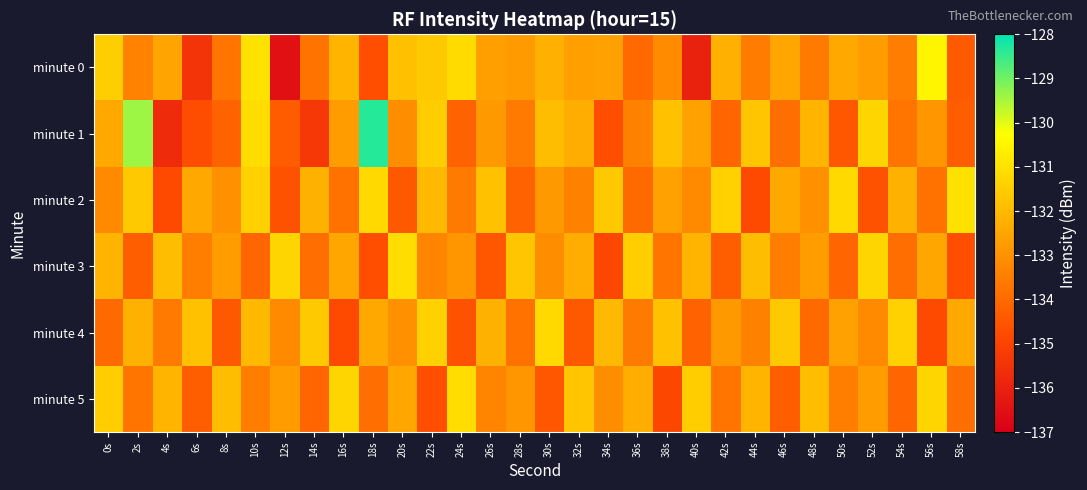

Reading left to right, what are all the values shown in this chart?

minute 0: 0s=-131.5	2s=-133.4	4s=-132.5	6s=-135.5	8s=-133.7	10s=-131.0	12s=-136.5	14s=-133.8	16s=-132.1	18s=-134.7	20s=-131.8	22s=-131.6	24s=-131.1	26s=-132.7	28s=-132.8	30s=-132.2	32s=-132.7	34s=-132.6	36s=-134.0	38s=-133.1	40s=-136.0	42s=-132.2	44s=-133.5	46s=-132.5	48s=-133.6	50s=-132.4	52s=-132.7	54s=-133.5	56s=-130.5	58s=-134.4
minute 1: 0s=-132.4	2s=-129.4	4s=-135.7	6s=-134.7	8s=-134.2	10s=-131.1	12s=-134.4	14s=-135.3	16s=-132.7	18s=-128.3	20s=-133.1	22s=-131.5	24s=-134.2	26s=-132.8	28s=-133.6	30s=-131.9	32s=-132.3	34s=-134.7	36s=-133.4	38s=-131.8	40s=-132.6	42s=-134.1	44s=-131.7	46s=-133.9	48s=-132.1	50s=-134.5	52s=-131.3	54s=-133.7	56s=-132.9	58s=-134.3
minute 2: 0s=-133.2	2s=-131.6	4s=-134.8	6s=-132.4	8s=-133.0	10s=-131.4	12s=-134.6	14s=-132.2	16s=-133.8	18s=-131.2	20s=-134.4	22s=-132.0	24s=-133.6	26s=-131.8	28s=-134.2	30s=-132.8	32s=-133.4	34s=-131.6	36s=-134.0	38s=-132.6	40s=-133.2	42s=-131.4	44s=-134.8	46s=-132.4	48s=-133.0	50s=-131.2	52s=-134.6	54s=-132.2	56s=-133.8	58s=-131.0
minute 3: 0s=-132.1	2s=-134.3	4s=-131.9	6s=-133.5	8s=-132.7	10s=-134.1	12s=-131.3	14s=-133.9	16s=-132.5	18s=-134.7	20s=-131.1	22s=-133.3	24s=-132.9	26s=-134.5	28s=-131.7	30s=-133.1	32s=-132.3	34s=-134.9	36s=-131.5	38s=-133.7	40s=-132.1	42s=-134.3	44s=-131.9	46s=-133.5	48s=-132.7	50s=-134.1	52s=-131.3	54s=-133.9	56s=-132.5	58s=-134.7
minute 4: 0s=-134.0	2s=-132.2	4s=-133.6	6s=-131.8	8s=-134.4	10s=-132.0	12s=-133.2	14s=-131.6	16s=-134.8	18s=-132.4	20s=-133.0	22s=-131.4	24s=-134.6	26s=-132.2	28s=-133.8	30s=-131.2	32s=-134.4	34s=-132.0	36s=-133.6	38s=-131.8	40s=-134.2	42s=-132.8	44s=-133.4	46s=-131.6	48s=-134.0	50s=-132.6	52s=-133.2	54s=-131.4	56s=-134.8	58s=-132.4
minute 5: 0s=-131.5	2s=-133.7	4s=-132.1	6s=-134.3	8s=-131.9	10s=-133.5	12s=-132.7	14s=-134.1	16s=-131.3	18s=-133.9	20s=-132.5	22s=-134.7	24s=-131.1	26s=-133.3	28s=-132.9	30s=-134.5	32s=-131.7	34s=-133.1	36s=-132.3	38s=-134.9	40s=-131.5	42s=-133.7	44s=-132.1	46s=-134.3	48s=-131.9	50s=-133.5	52s=-132.7	54s=-134.1	56s=-131.3	58s=-133.9